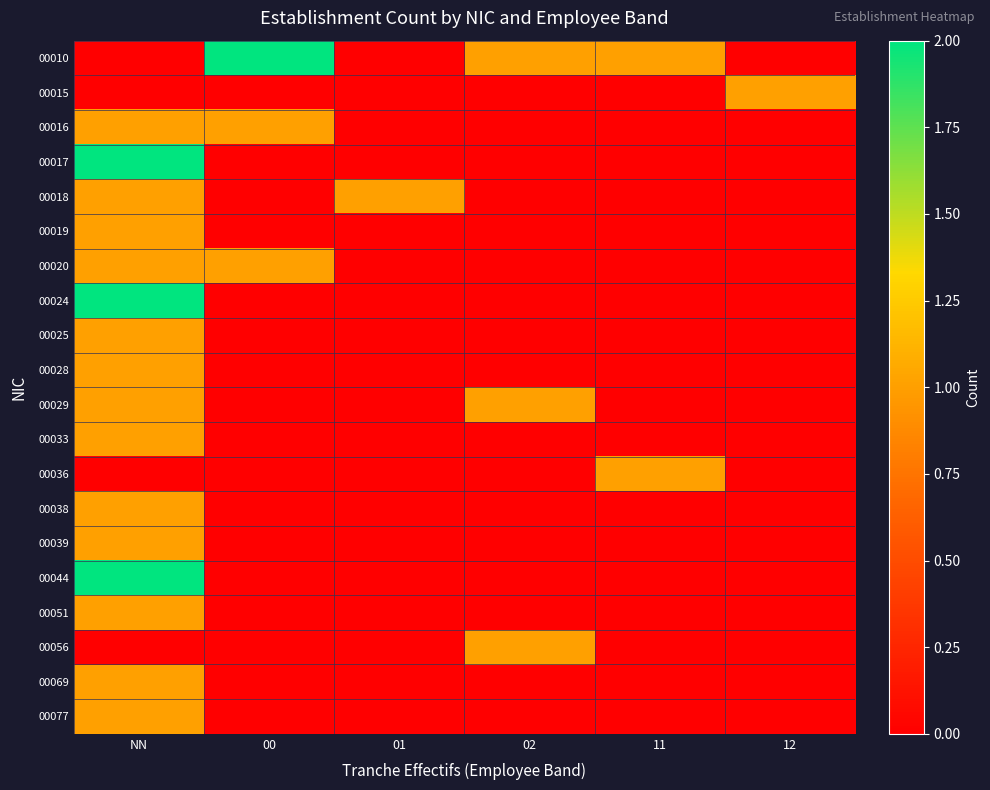

What is the maximum value shown in the chart?

2